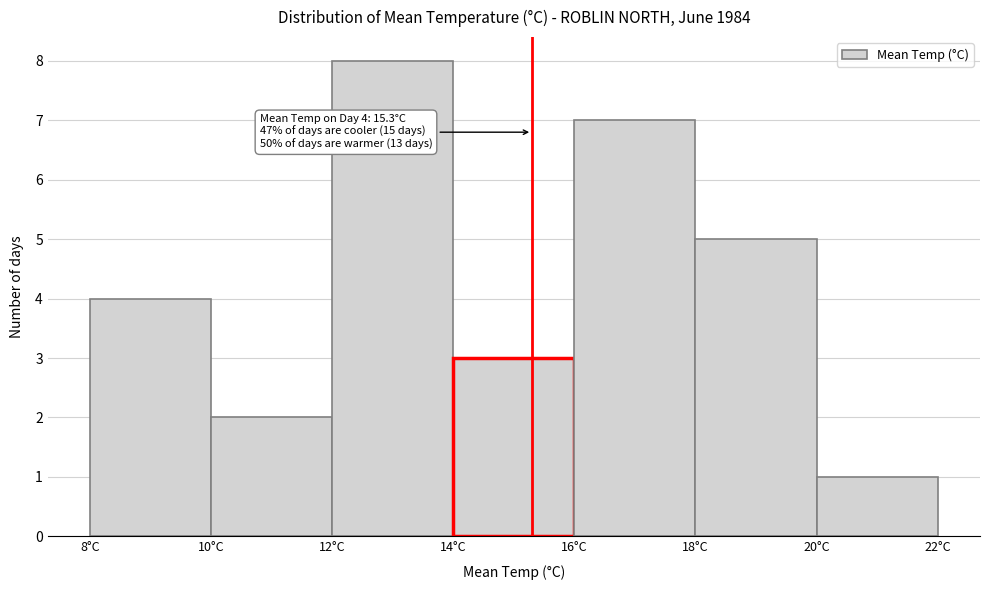

Which range on the x-axis has the tallest bar?

12 to 14